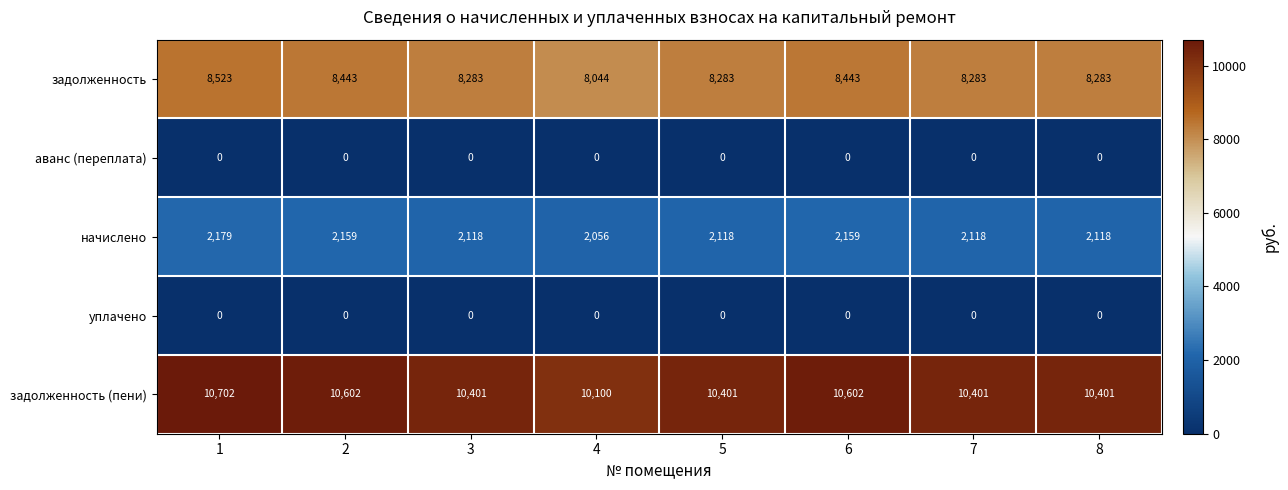

At which category is the sum across all series the highest?

1